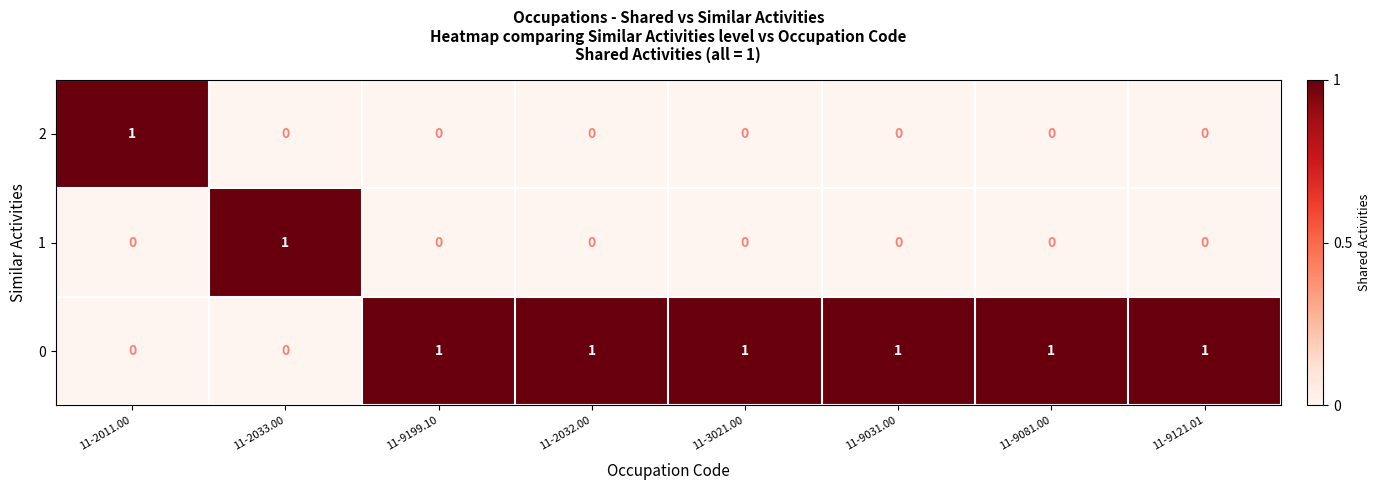

Which series has the largest total across all categories?

0